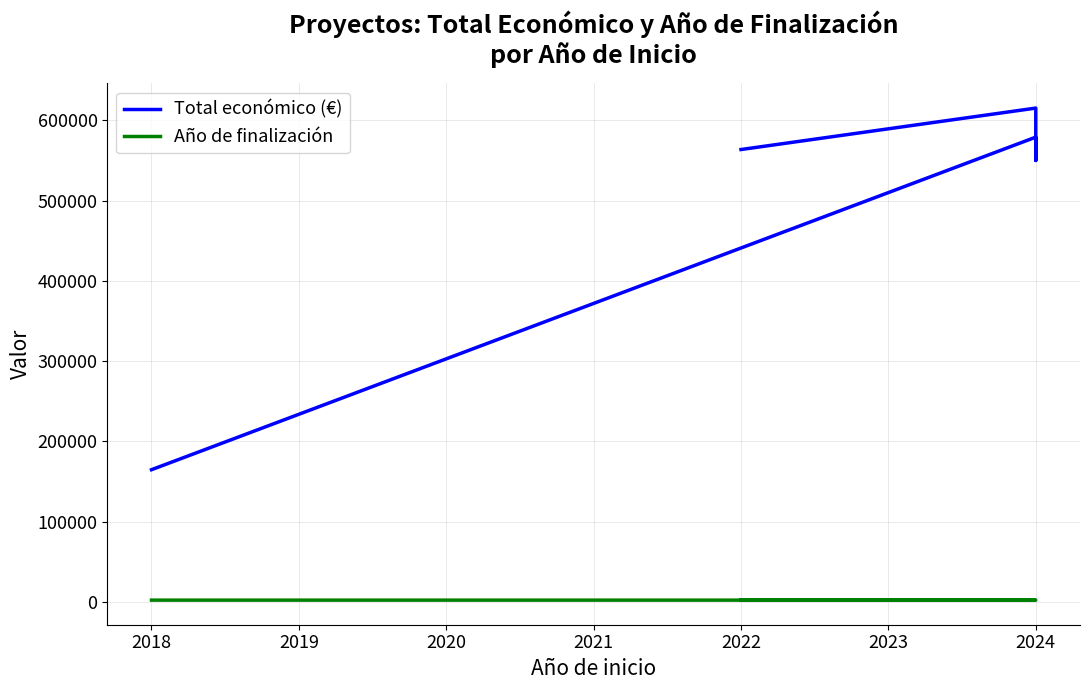

What are all the series names shown in the legend?

Total económico (€), Año de finalización